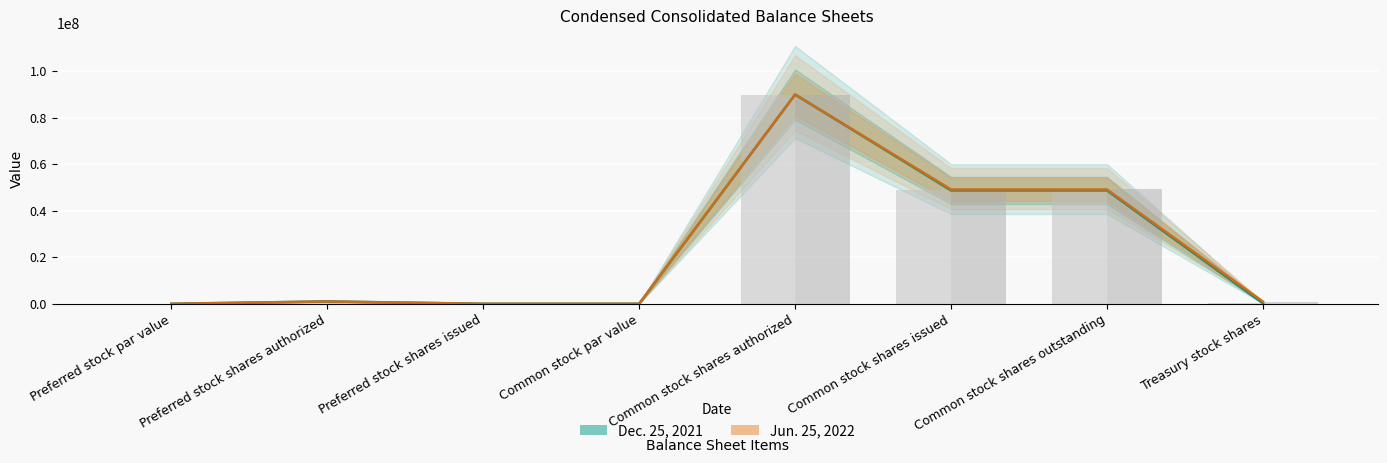

Which series has the largest range (max minus min)?

Dec. 25, 2021